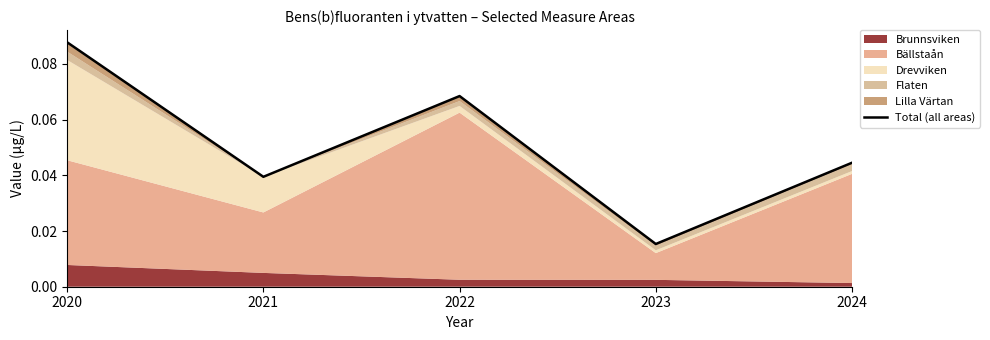

Reading left to right, list all the values displayed in this chart.

0.1	0.0	0.1	0.0	0.0